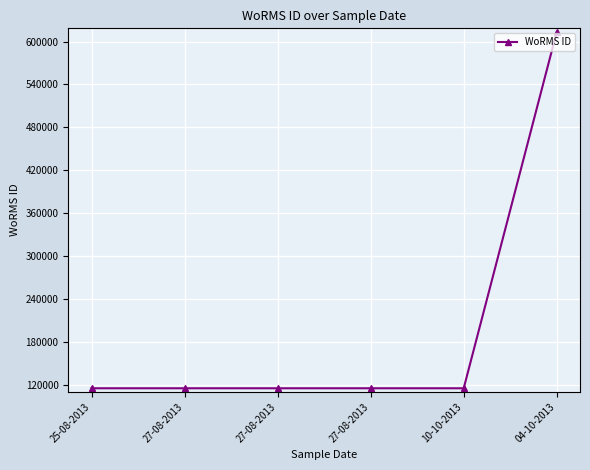

What is the average value?

198145